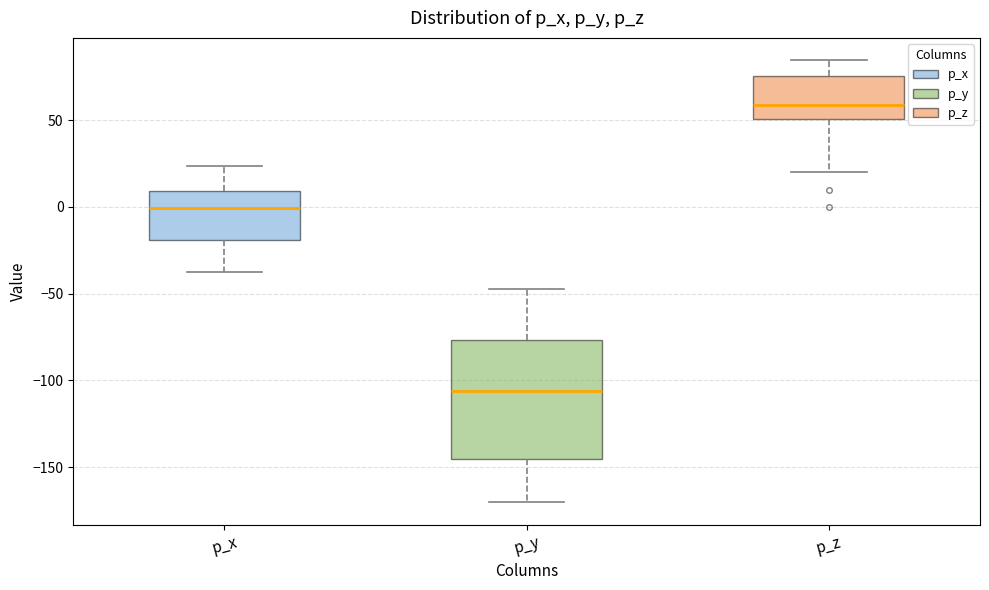

Where does the upper whisker of the box for p_z end on the y-axis? The values are not printed on the chart, so give them approximately, as read against the axis.

85